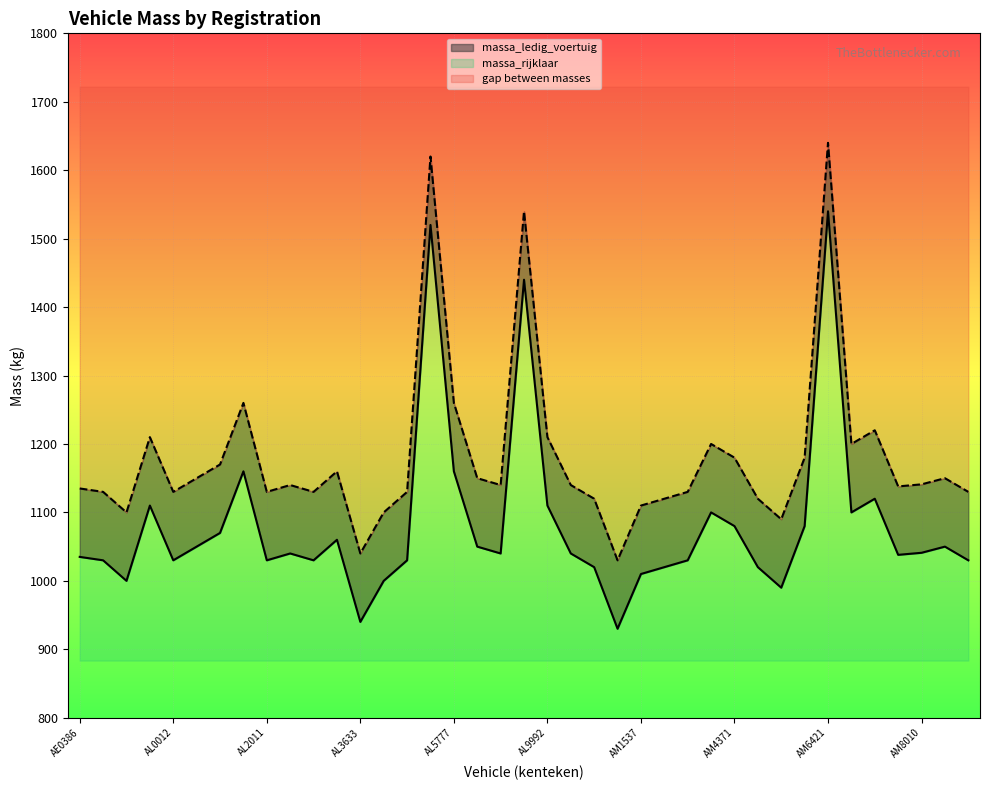

What is the difference between the maximum and minimum values in the massa_rijklaar series?

610